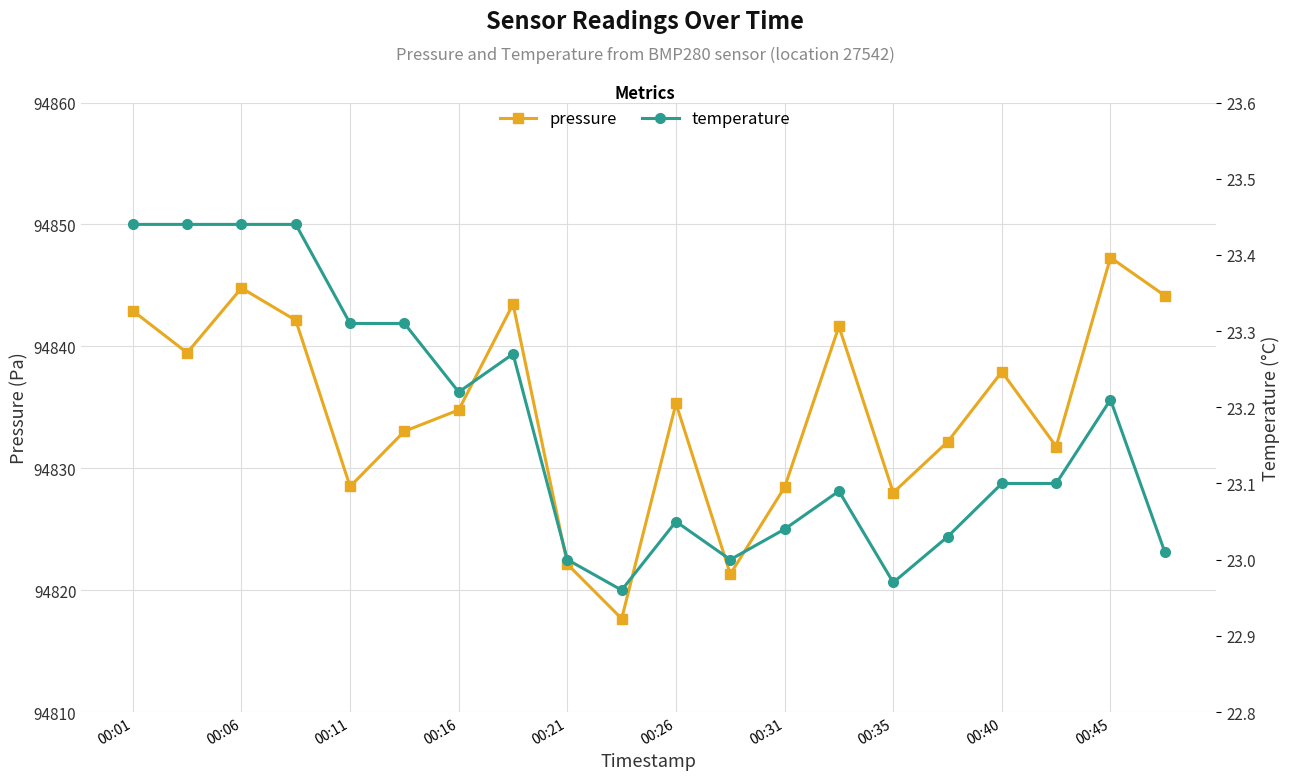

True or false: temperature has more than 2 interior local peaks.

True